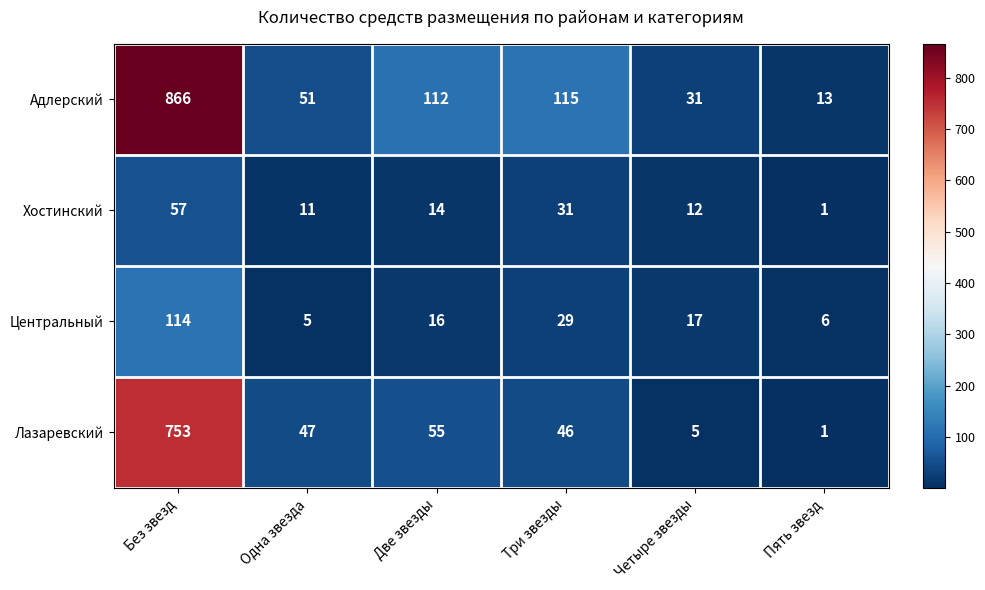

Reading left to right, what are all the values shown in this chart?

Адлерский: 866	51	112	115	31	13
Хостинский: 57	11	14	31	12	1
Центральный: 114	5	16	29	17	6
Лазаревский: 753	47	55	46	5	1